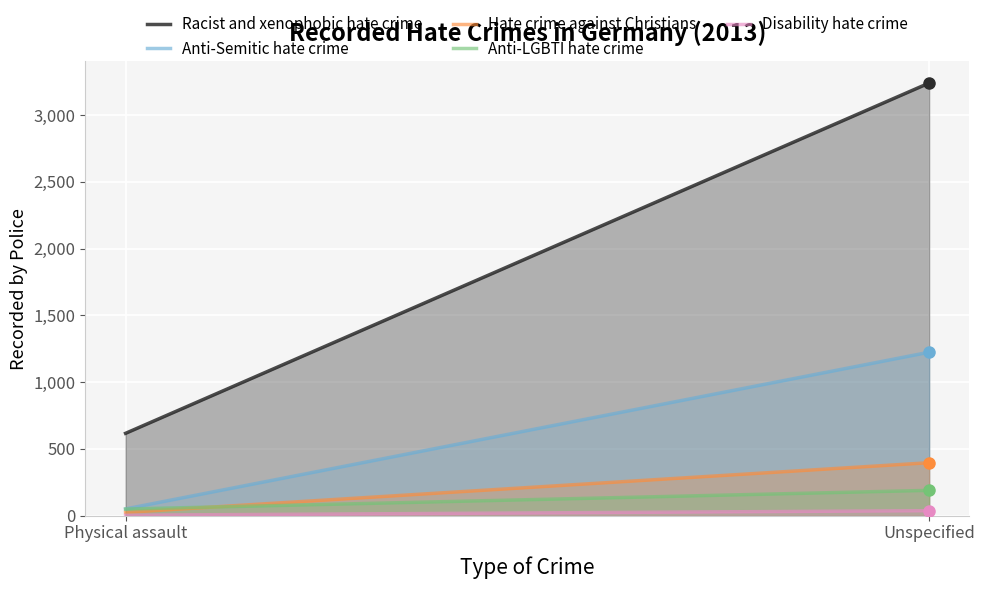

At which label does Hate crime against Christians reach its minimum?

Physical assault